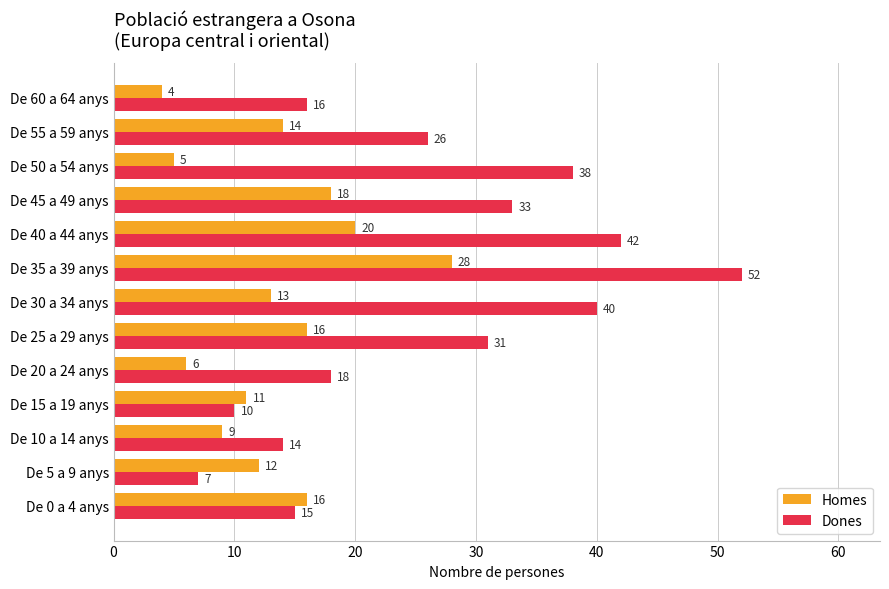

Rank the series by their maximum value, from highest to lowest.

Dones, Homes